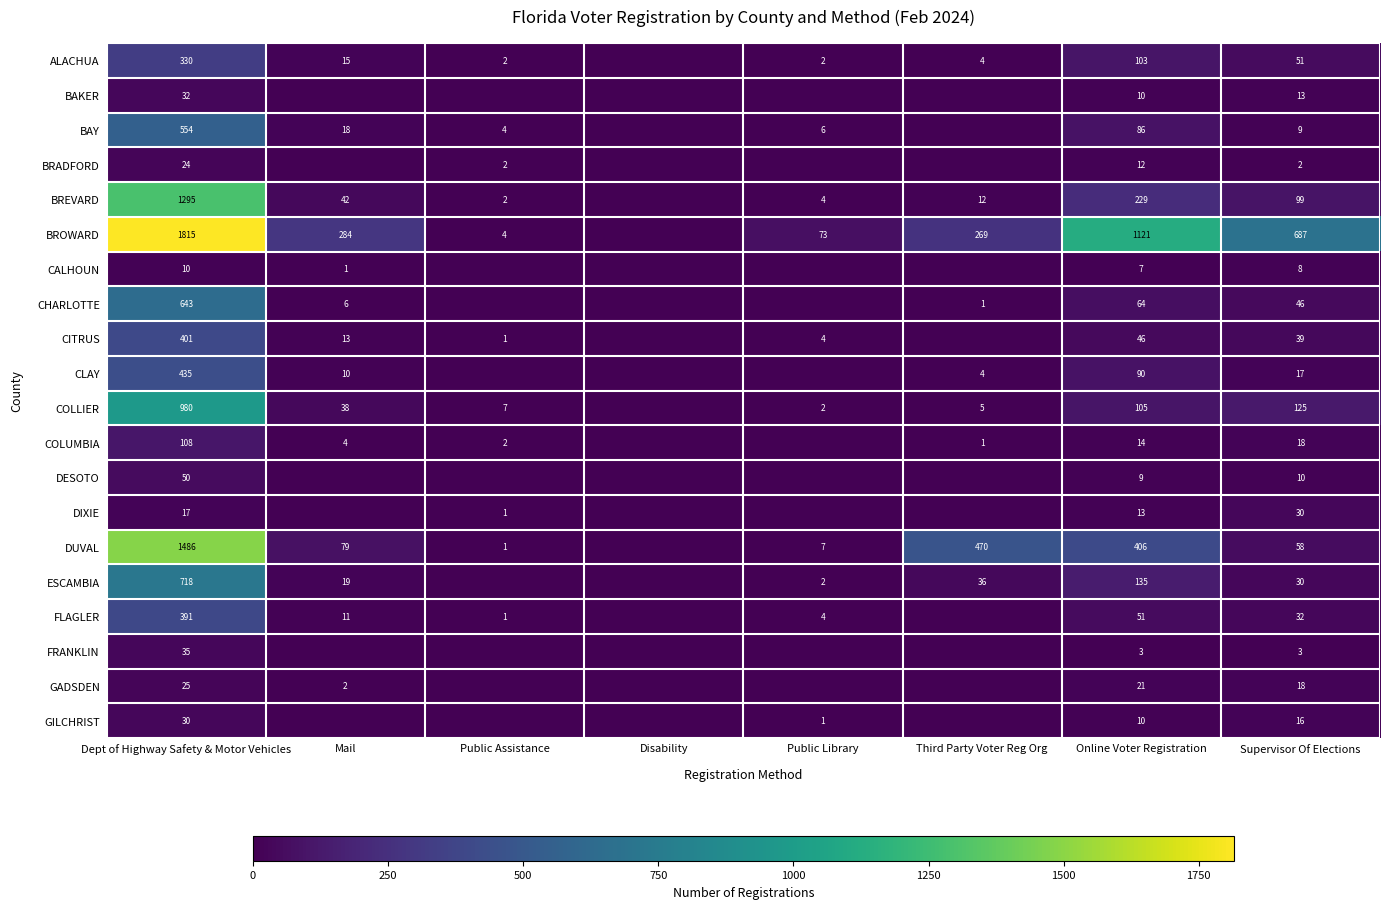

What is the sum of the COLLIER values at Mail and Supervisor Of Elections?

163